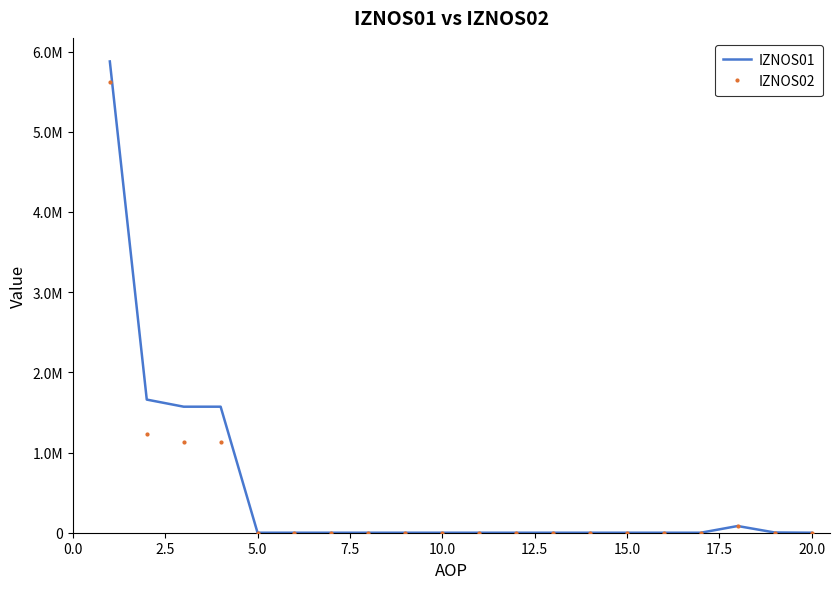

What is the difference between the second highest and minimum values in the IZNOS01 series?

1660149.0